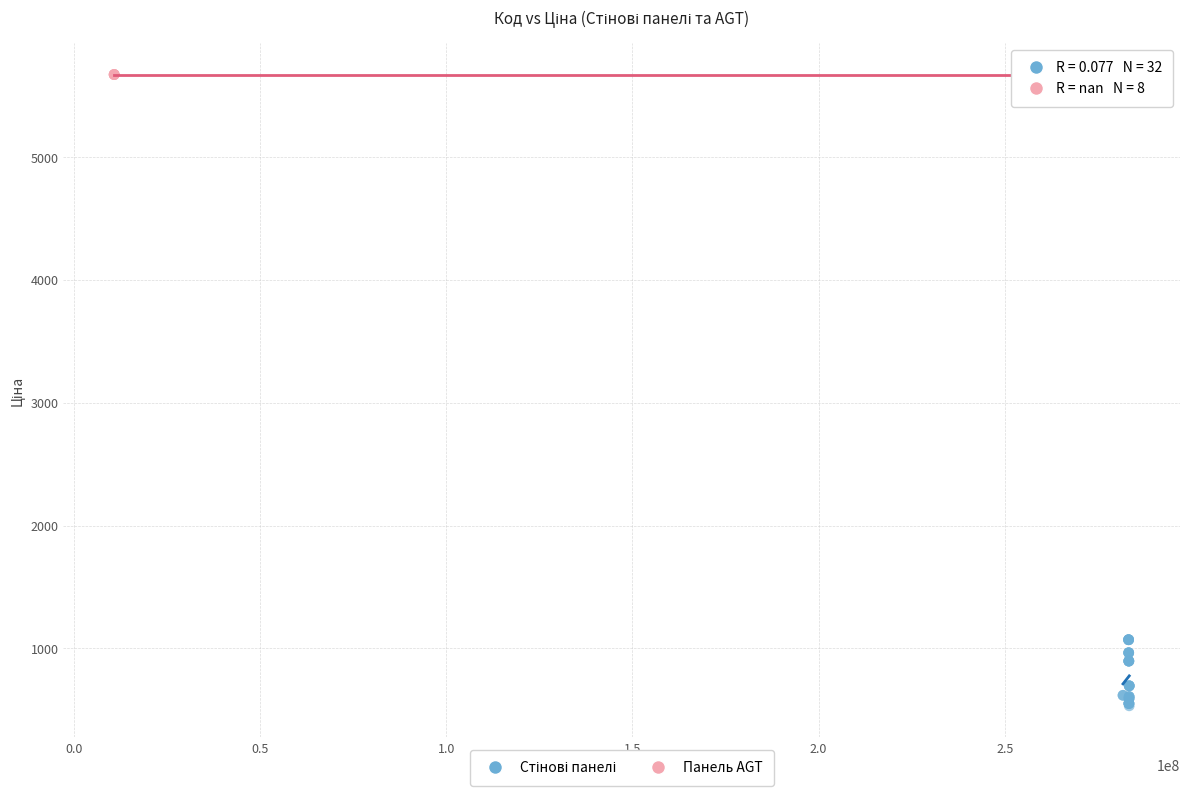

Which series contains the highest Y value?

Панель AGT